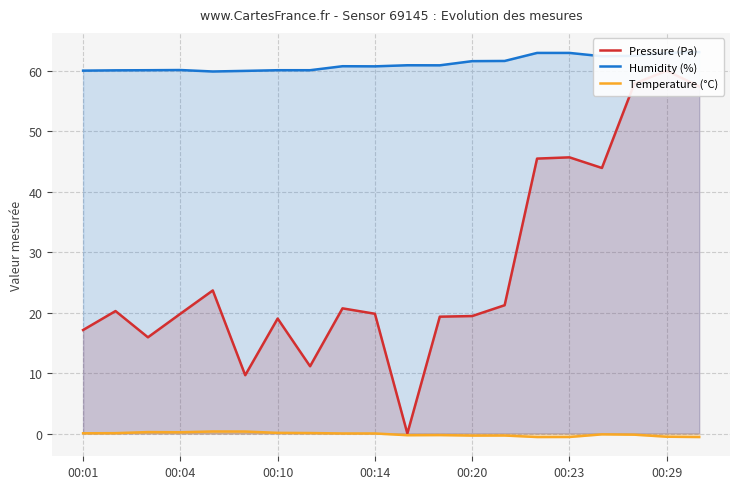

How many data points in Humidity (%) are less than 60?

2